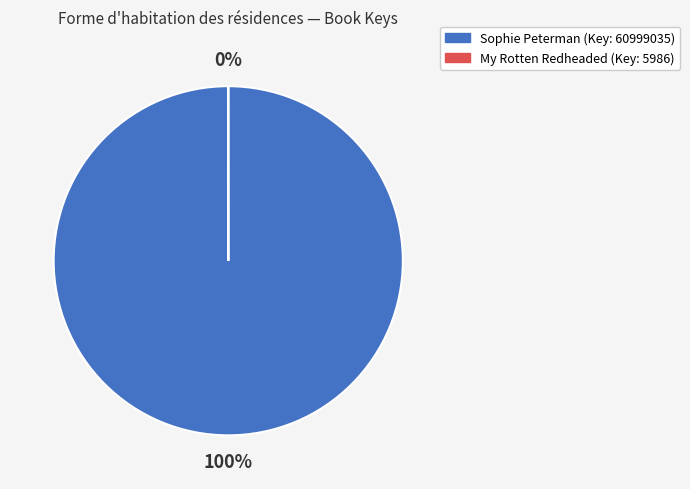

Count the number of slices in the pie.

2